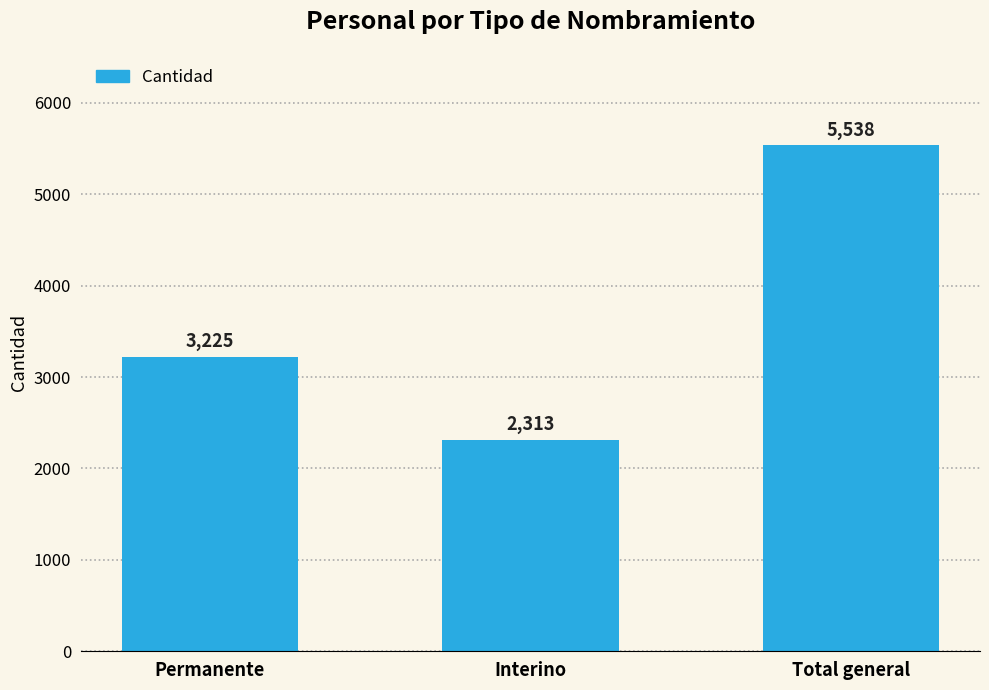

List the labels in order of value, smallest first.

Interino, Permanente, Total general